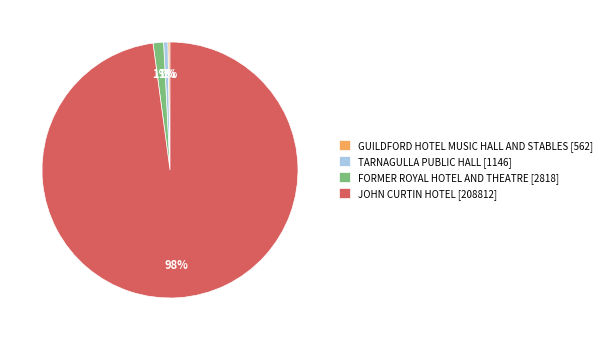

To the nearest percent, what is the difference between the largest and smallest slice percentages?

98%